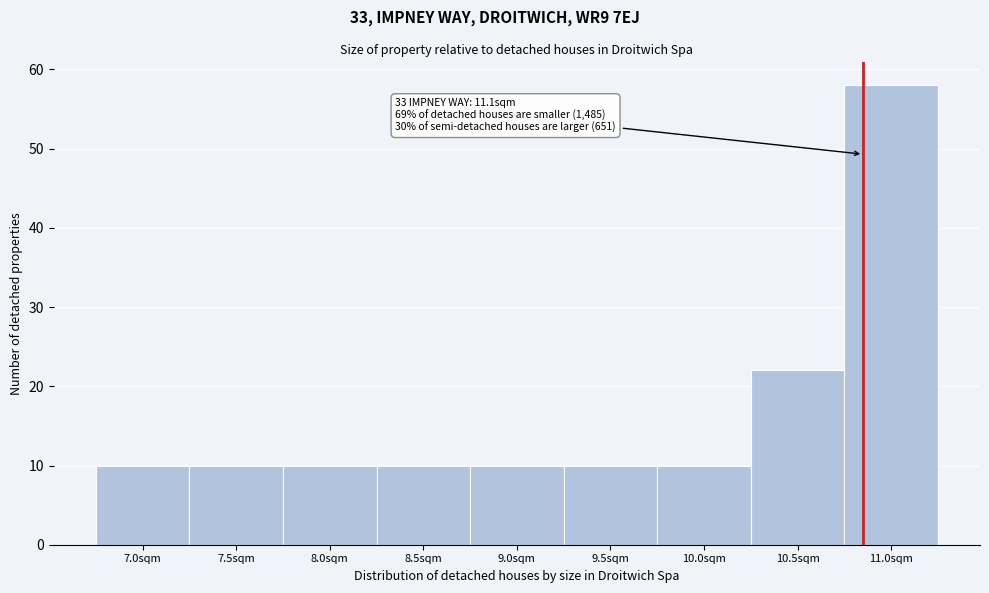

Reading left to right, extract all data points from this chart.

7.0sqm=10	7.5sqm=10	8.0sqm=10	8.5sqm=10	9.0sqm=10	9.5sqm=10	10.0sqm=10	10.5sqm=22	11.0sqm=58